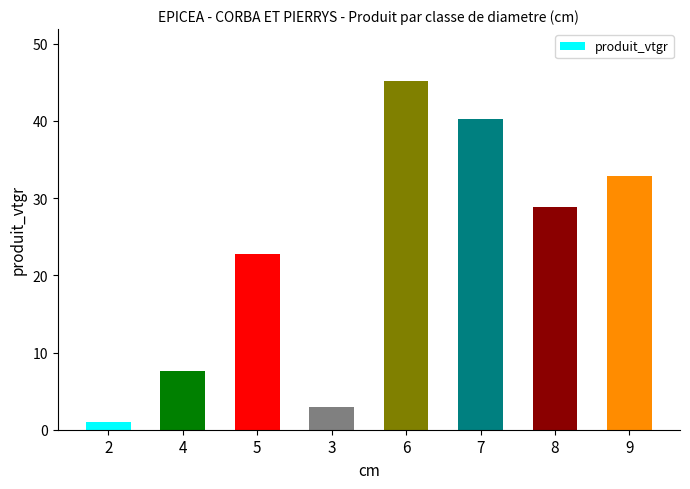

How many values are below 28?

4